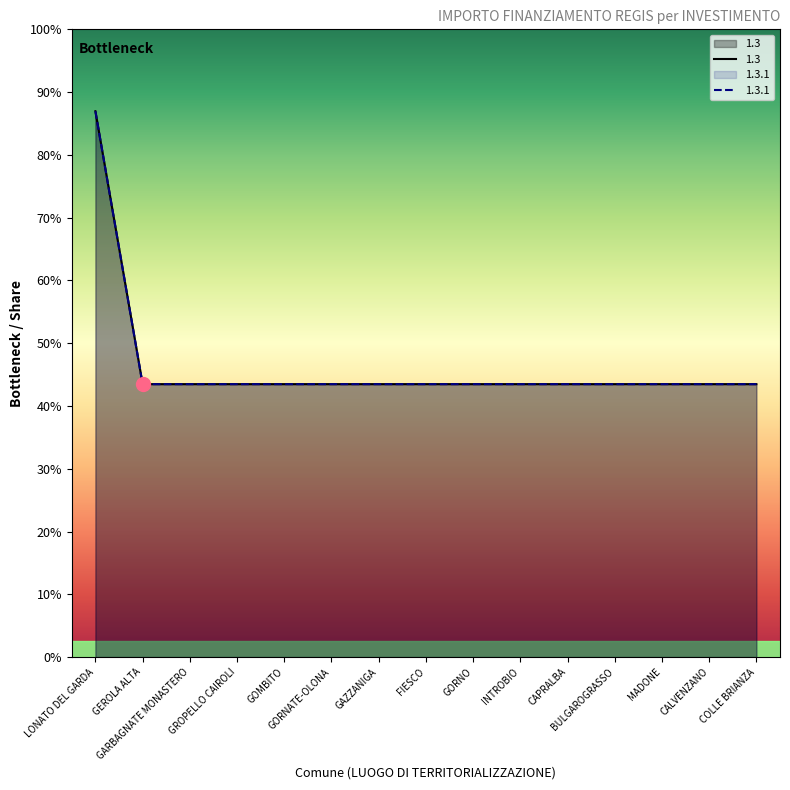

True or false: 1.3.1 has a value of 10172 at BULGAROGRASSO.

True